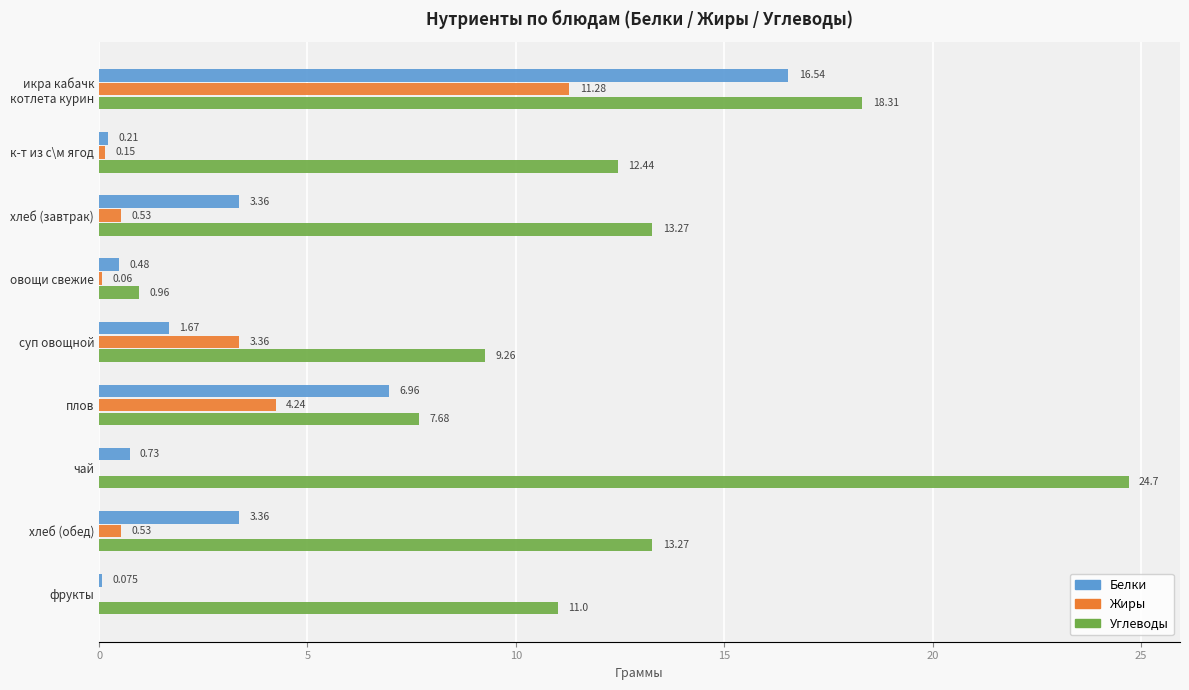

What is the sum of all Углеводы values?

110.9